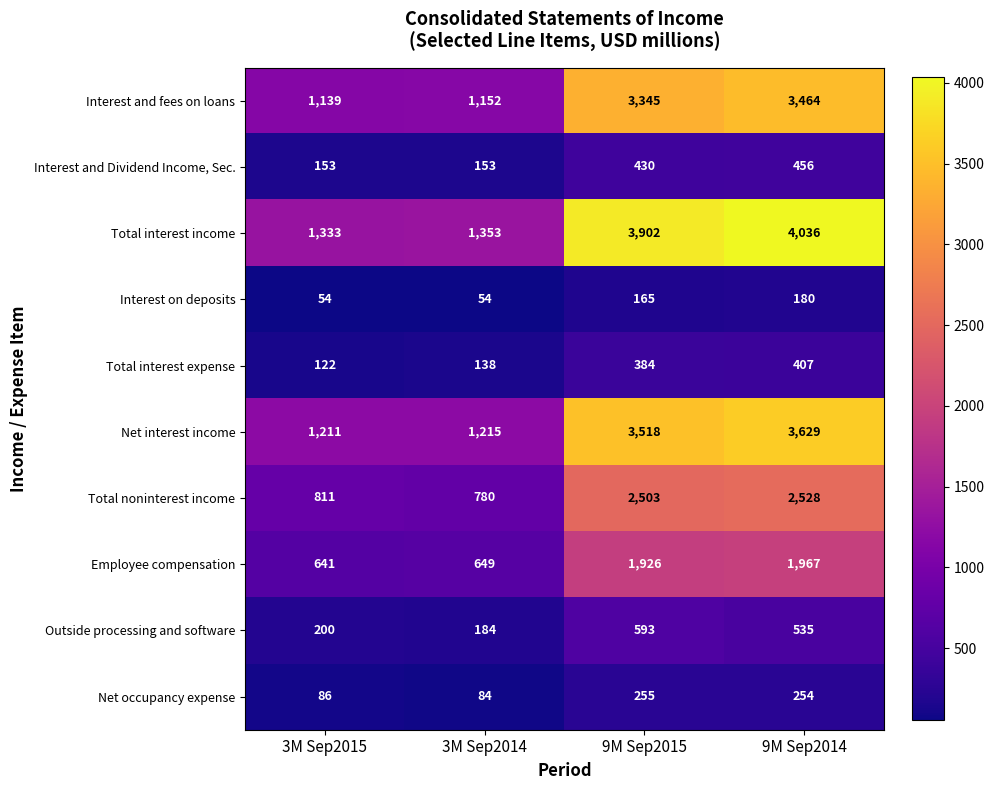

Read the Net interest income value at 3M Sep2015.

1211